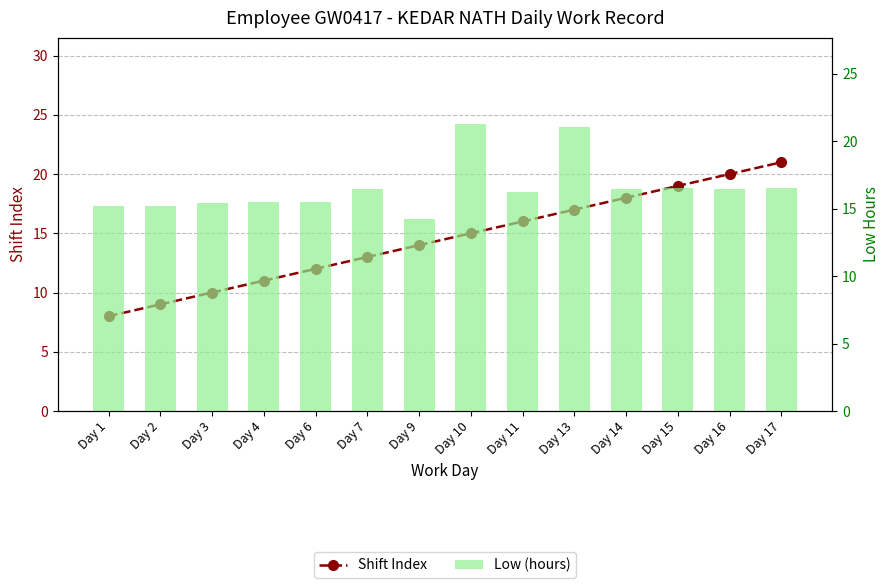

What is the difference between the maximum and minimum values in the Shift Index series?

13.0